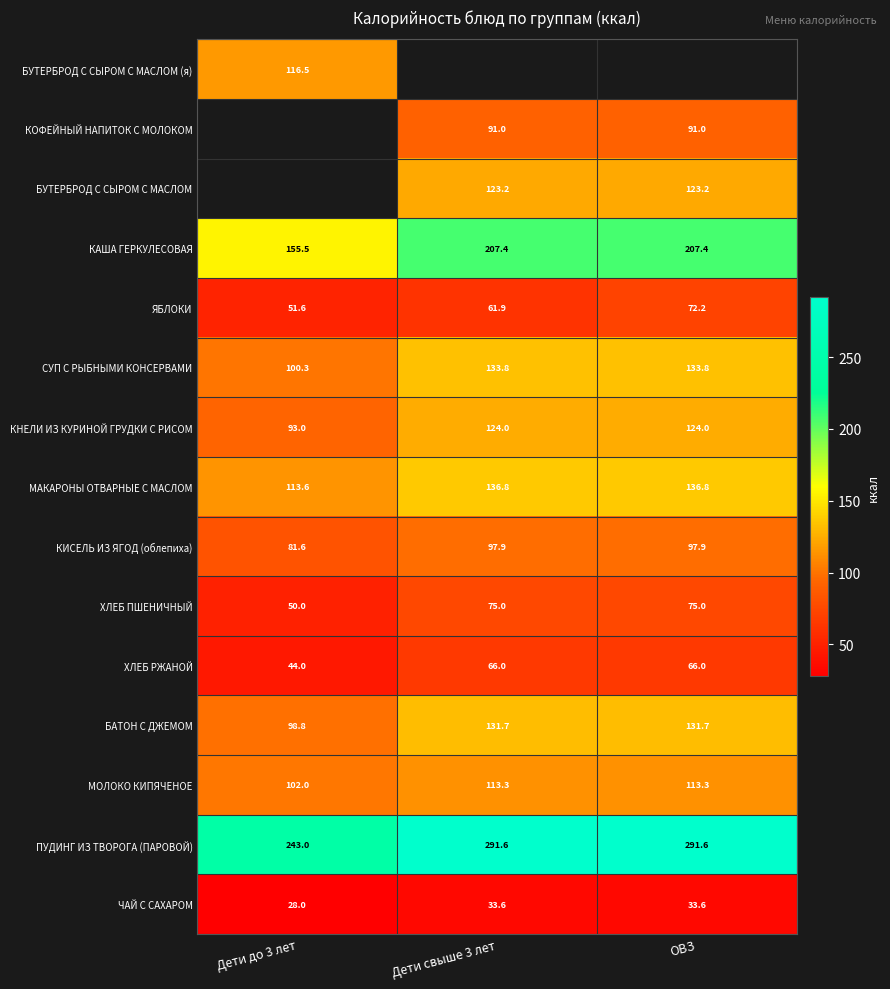

Is the value of СУП С РЫБНЫМИ КОНСЕРВАМИ at Дети до 3 лет greater than the value of ЧАЙ С САХАРОМ at Дети до 3 лет?

Yes